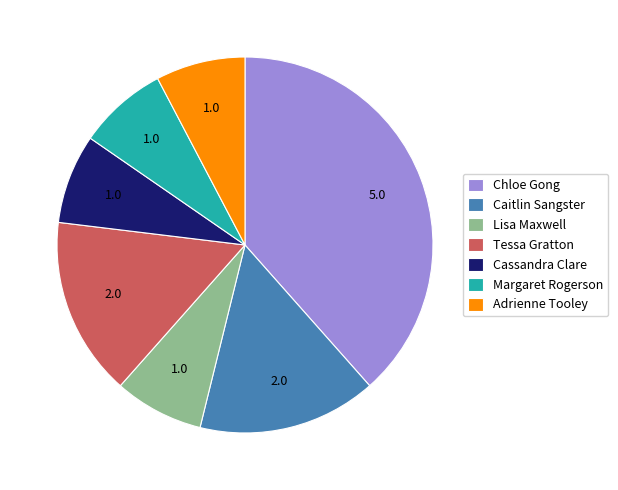

The Lisa Maxwell slice represents 8% of the pie. True or false?

True